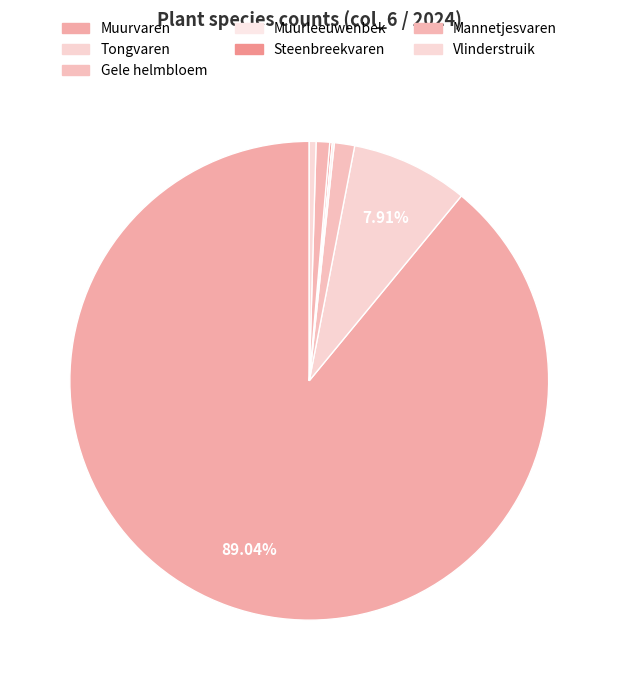

Rank the categories by value from highest to lowest.

Muurvaren, Tongvaren, Gele helmbloem, Mannetjesvaren, Vlinderstruik, Muurleeuwenbek, Steenbreekvaren